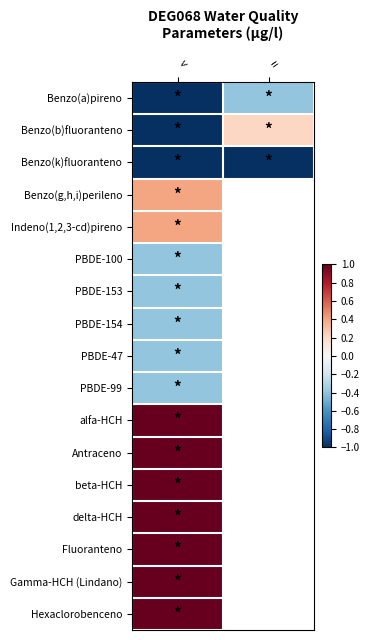

List the series in order of their overall mean, highest first.

Benzo(b)fluoranteno, Benzo(k)fluoranteno, Benzo(g,h,i)perileno, Indeno(1,2,3-cd)pireno, PBDE-100, PBDE-153, PBDE-154, PBDE-47, PBDE-99, alfa-HCH, Antraceno, beta-HCH, delta-HCH, Fluoranteno, Gamma-HCH (Lindano), Hexaclorobenceno, Benzo(a)pireno